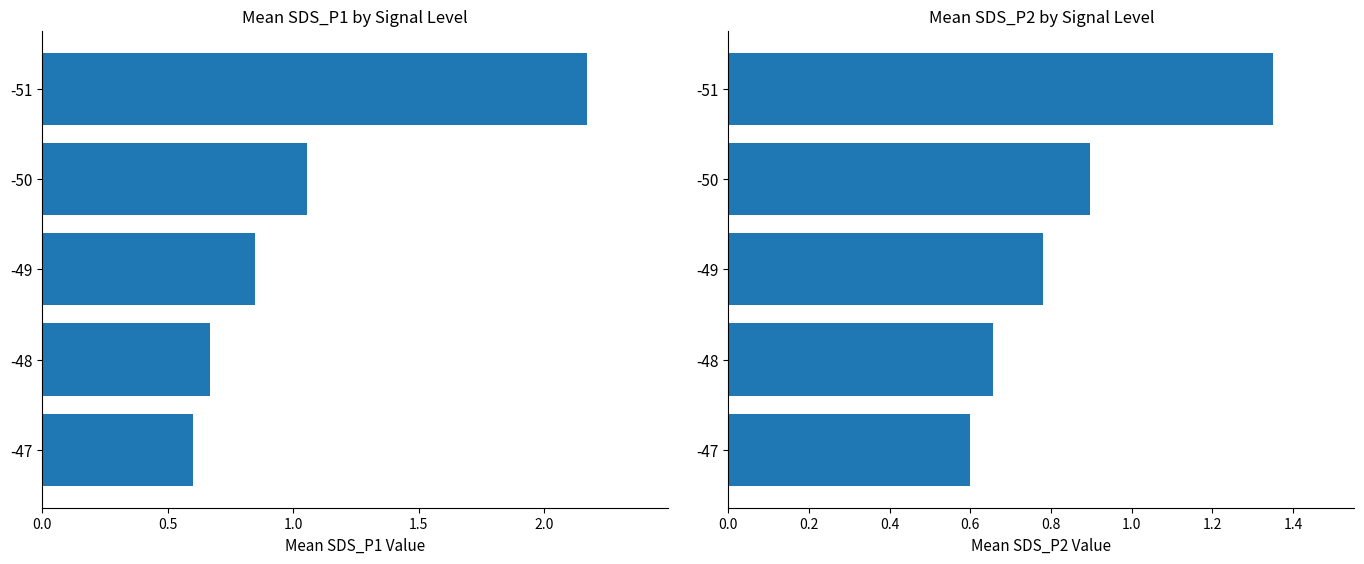

At how many categories does at least one series exceed 1?

2